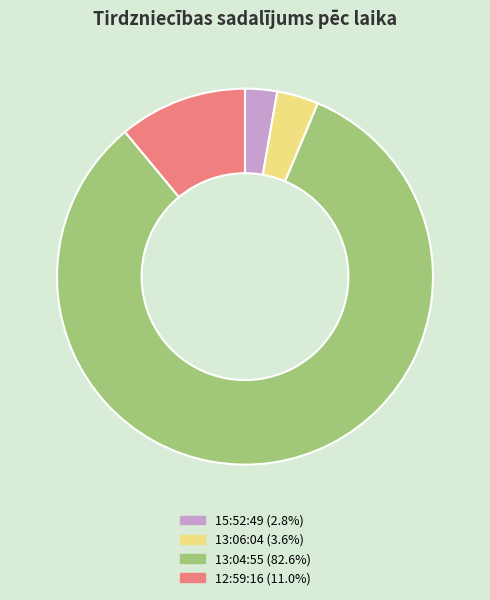

Between 13:06:04 and 12:59:16, which is larger?

12:59:16